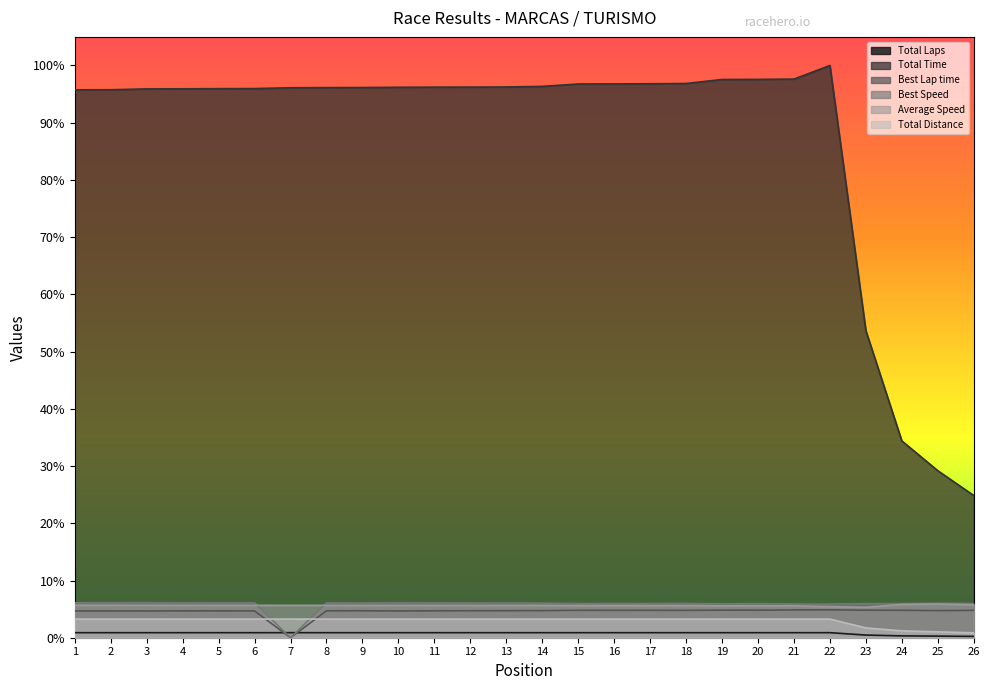

What is the spread (max minus min) of values at 20?

96.7